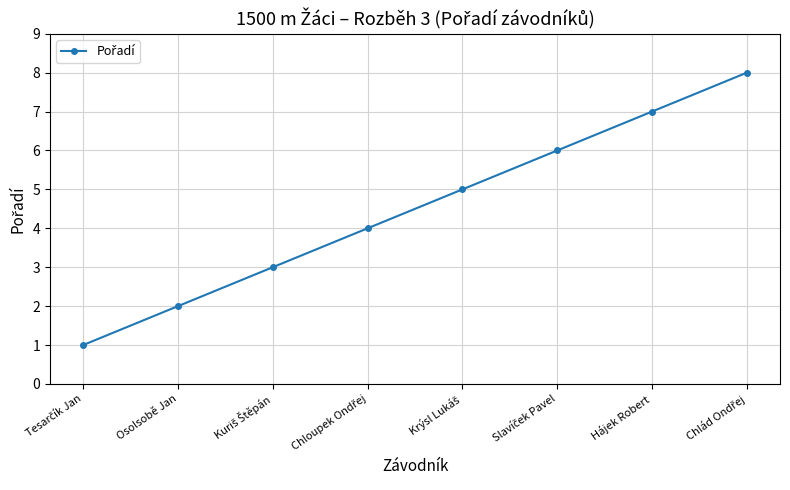

What is the label of the 7th point from the left?

Hájek Robert